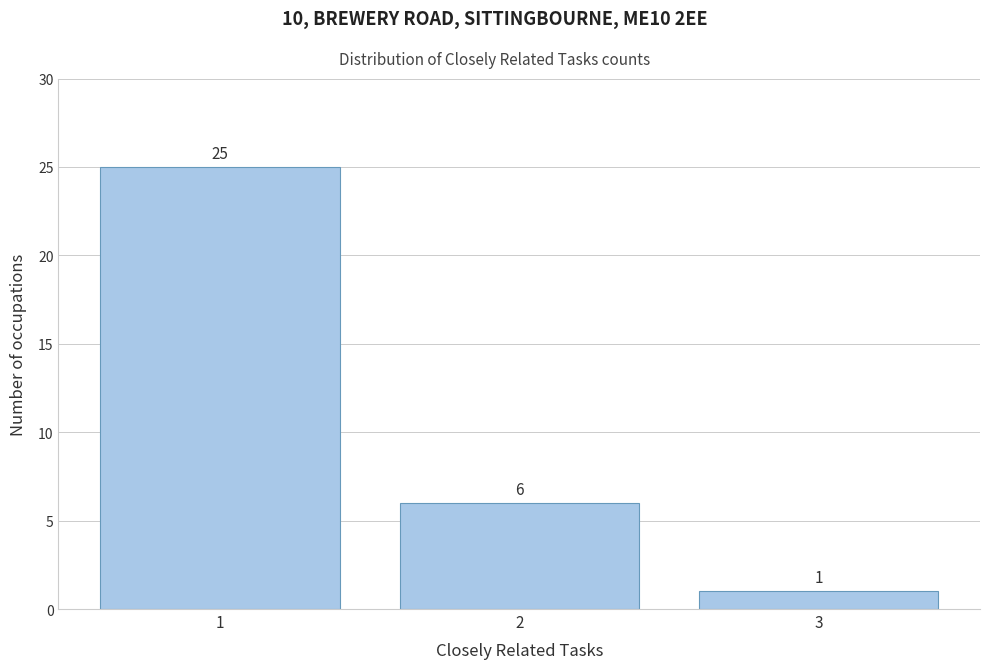

Reading left to right, what are all the values shown in this chart?

25	6	1